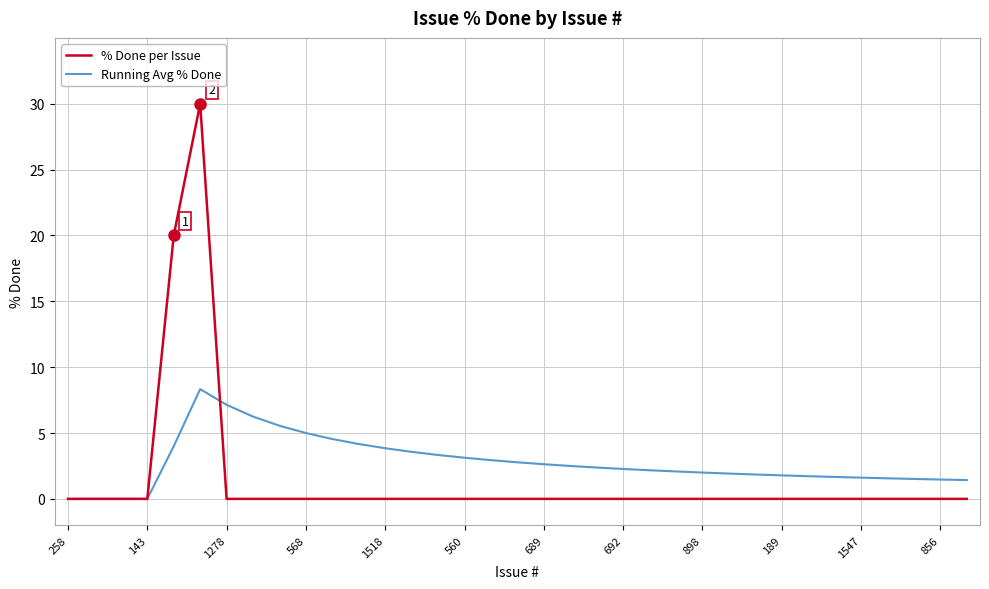

List the series in order of their peak value, lowest first.

Running Avg % Done, % Done per Issue